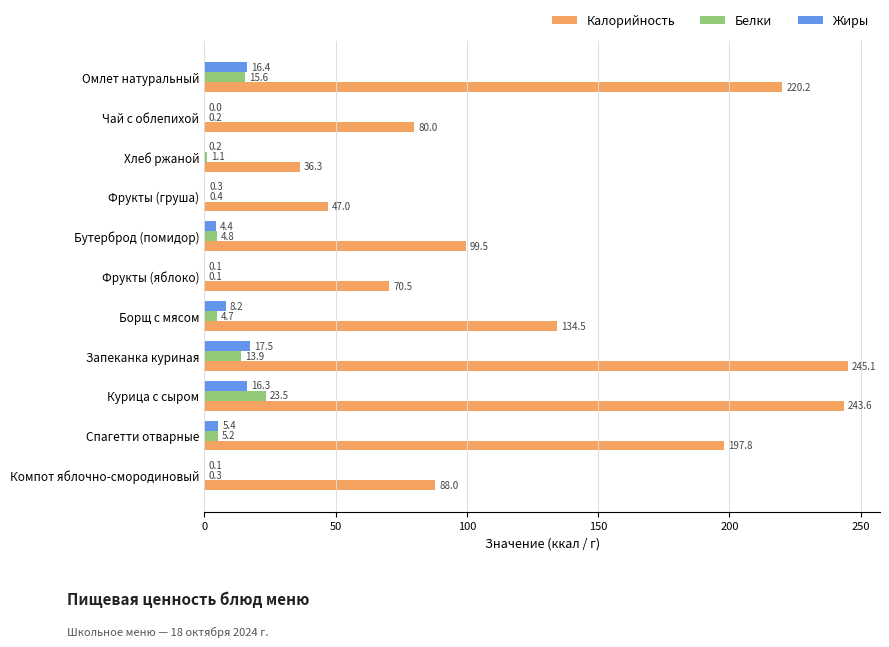

Between Борщ с мясом and Компот яблочно-смородиновый, which series saw the biggest shift?

Калорийность